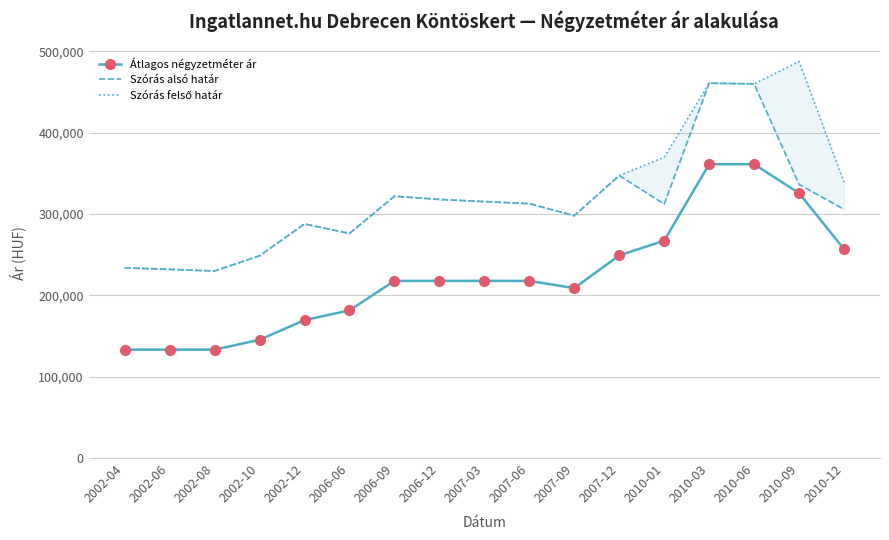

Is the value of Szórás alsó határ at 2002-12 greater than the value of Átlagos négyzetméter ár at 2010-01?

Yes